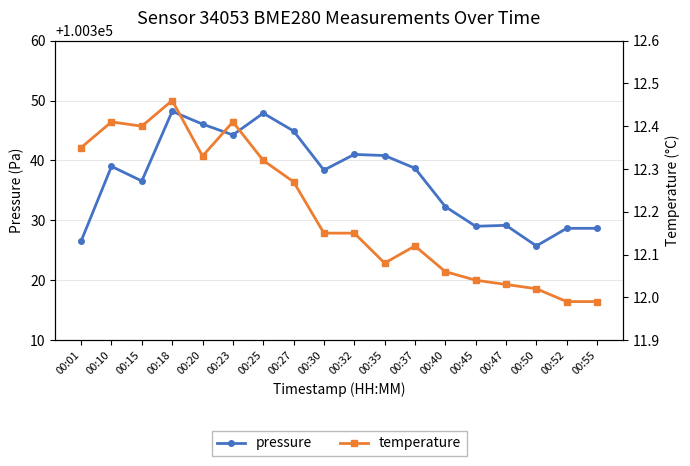

How many lines are shown in the chart?

2